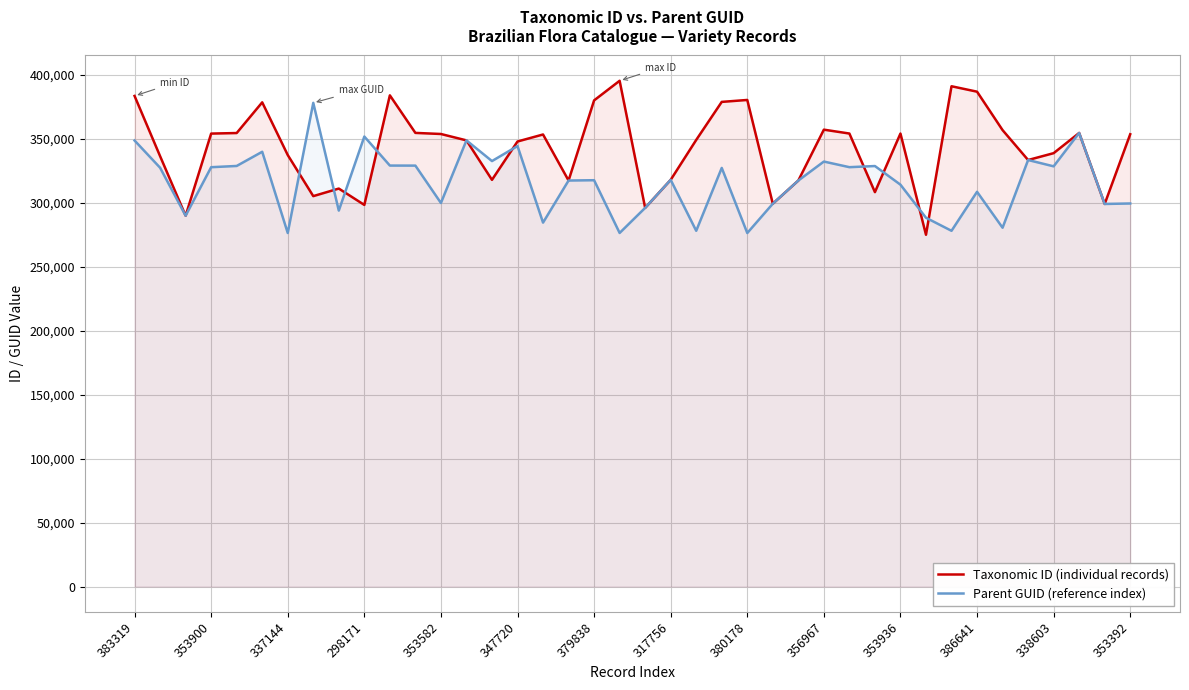

Which series has the widest spread of values?

Taxonomic ID (individual records)